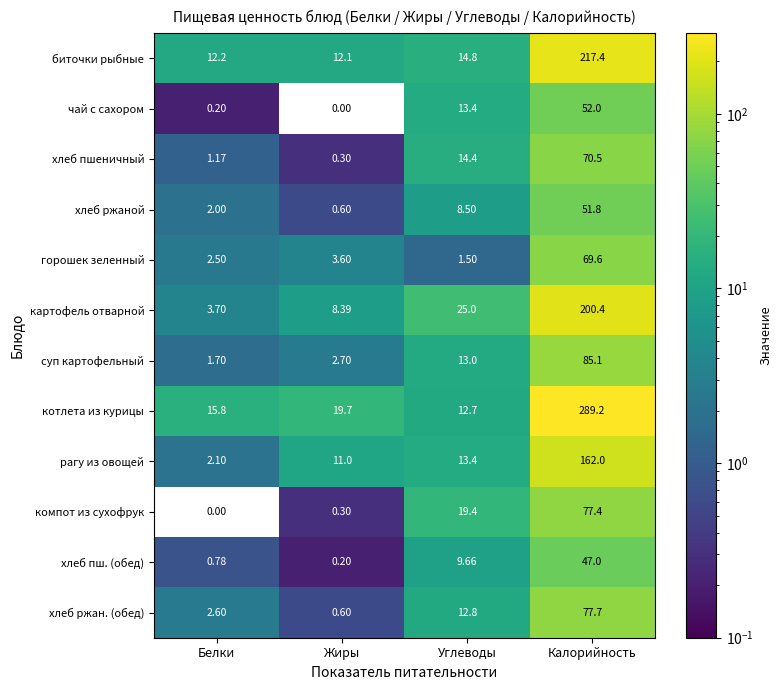

Rank the series by their maximum value, from highest to lowest.

котлета из курицы, биточки рыбные, картофель отварной, рагу из овощей, суп картофельный, хлеб ржан. (обед), компот из сухофрук, хлеб пшеничный, горошек зеленный, чай с сахором, хлеб ржаной, хлеб пш. (обед)